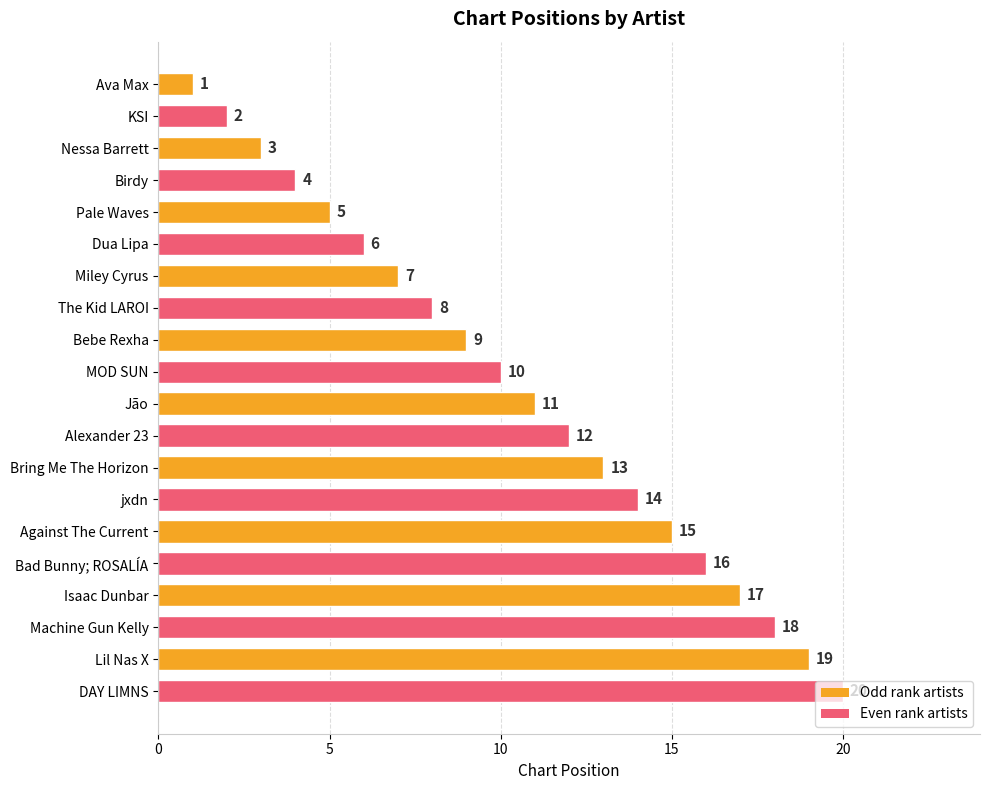

True or false: the data shows 5 at Nessa Barrett.

False